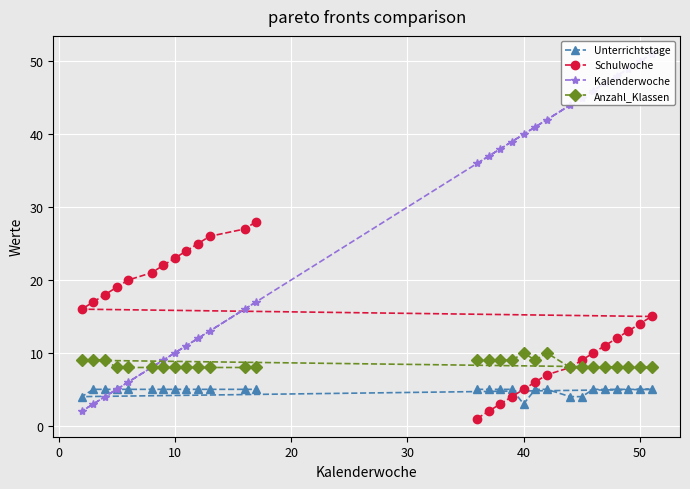

True or false: Unterrichtstage has a value of 3 at 50.

False